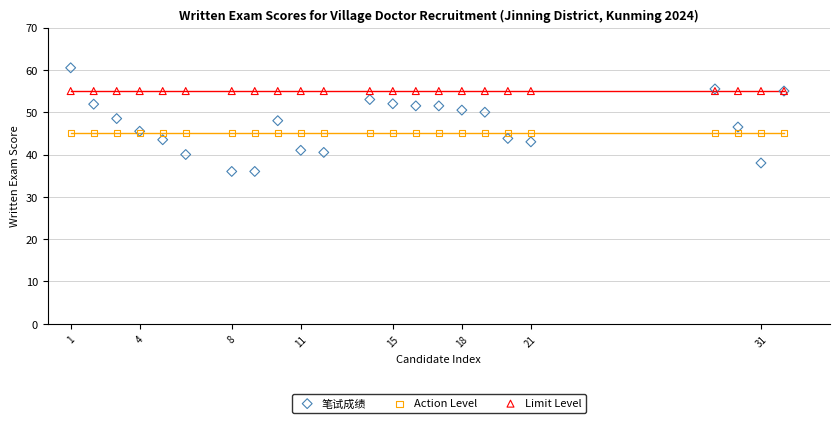

Which series contains the highest Y value?

笔试成绩